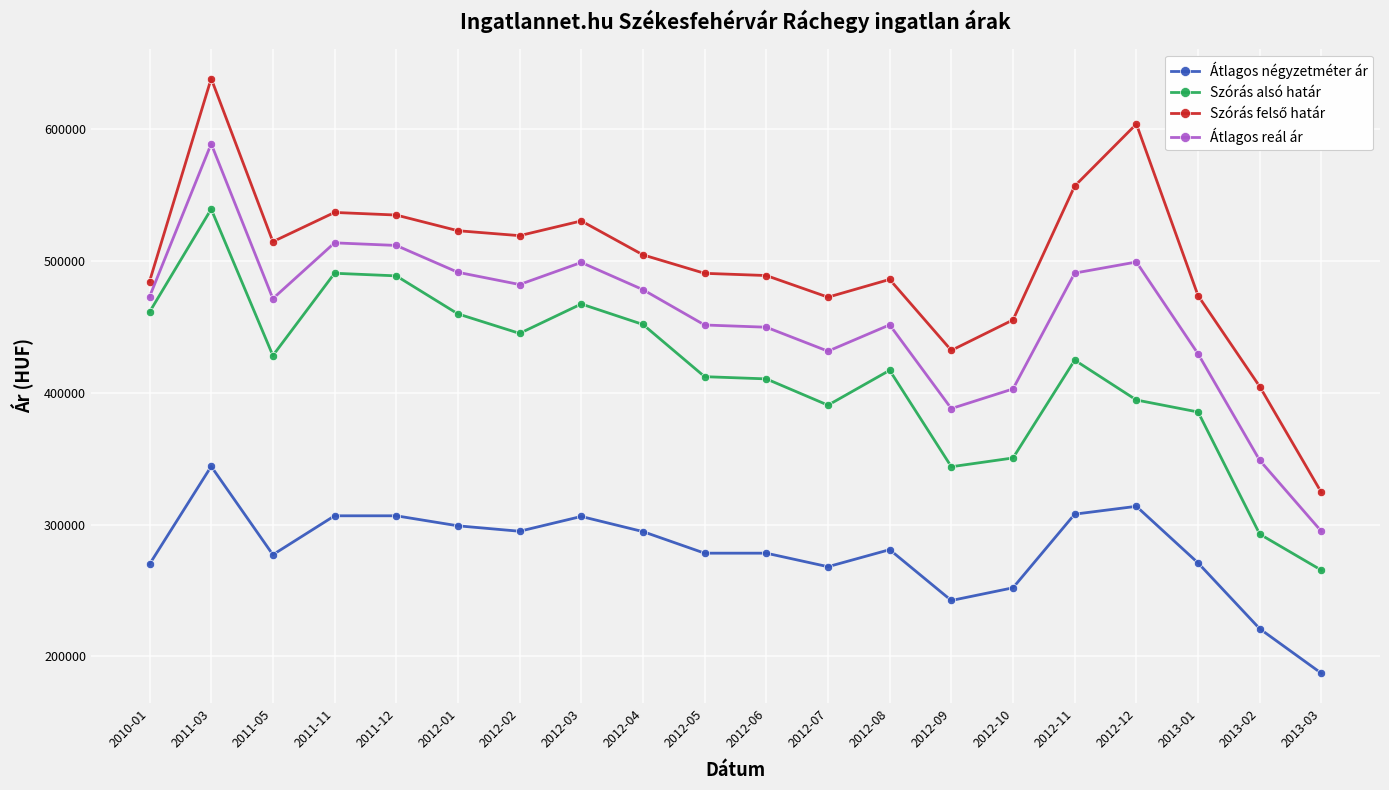

The value of Átlagos reál ár at 2012-03 is 498728. True or false?

True